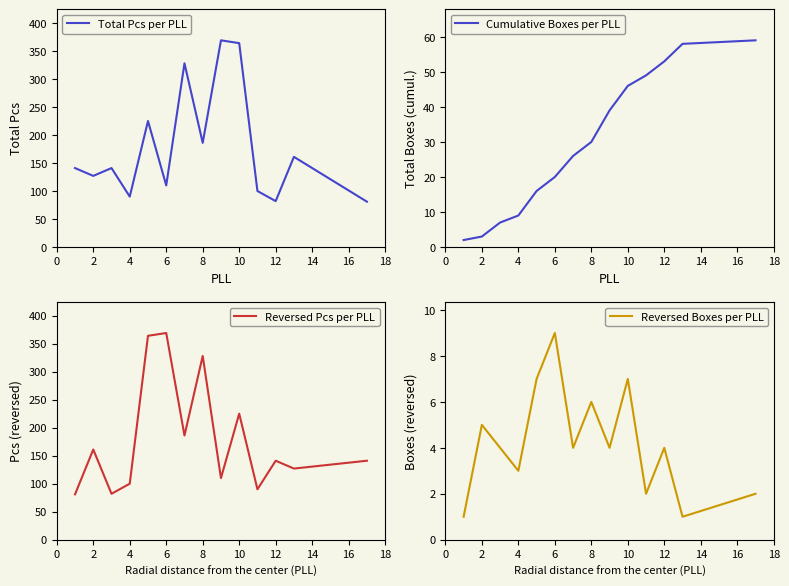

The value of Total Pcs per PLL at 10 is 619. True or false?

False